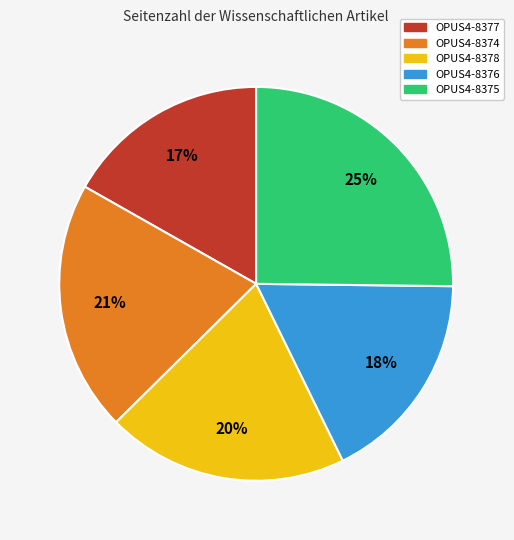

To the nearest percent, what portion does OPUS4-8377 represent?

17%